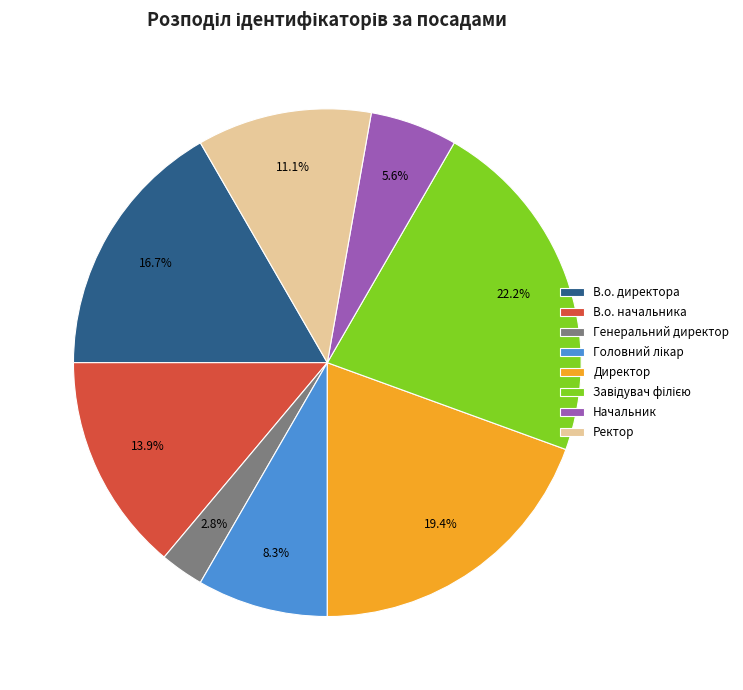

True or false: В.о. директора accounts for 6% of the total.

False